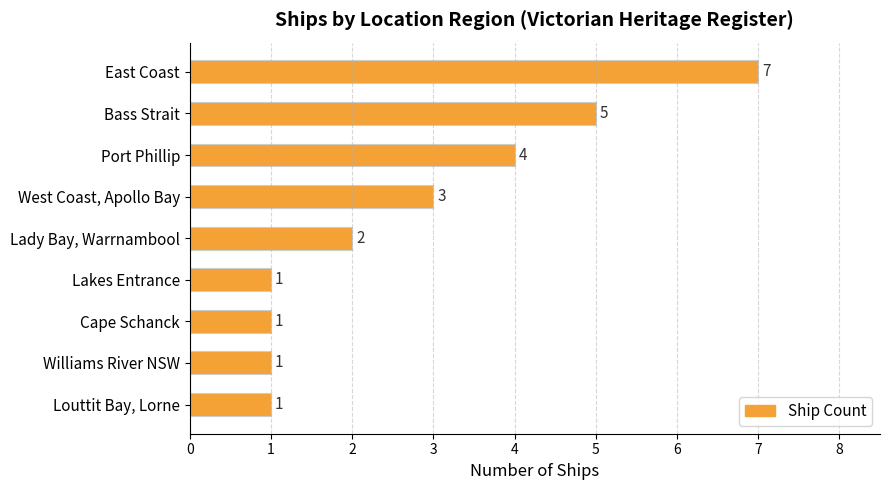

How many data points are less than 2?

4